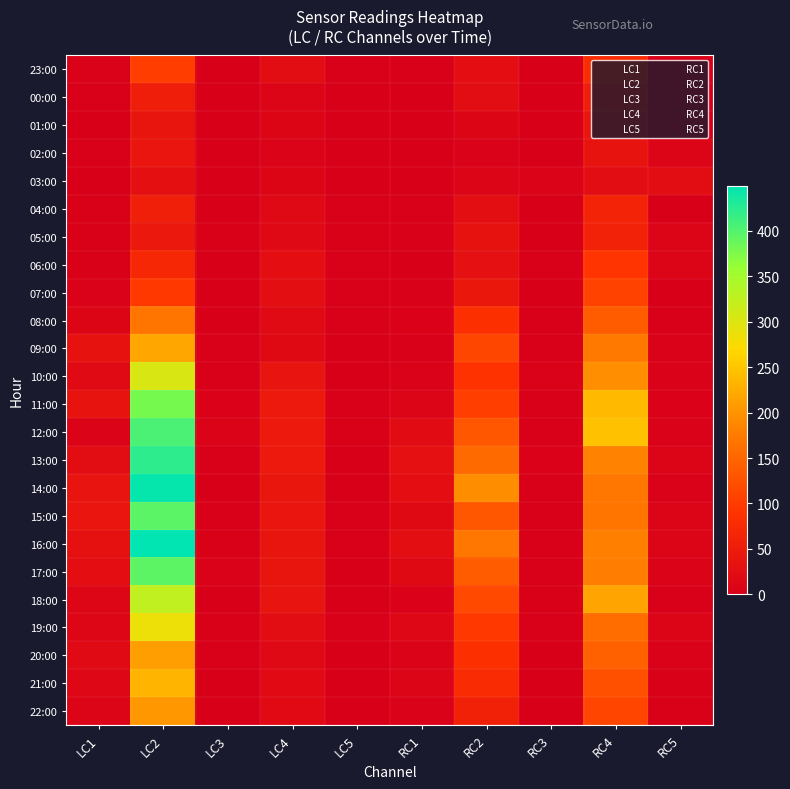

Count the number of categories in the chart.

10